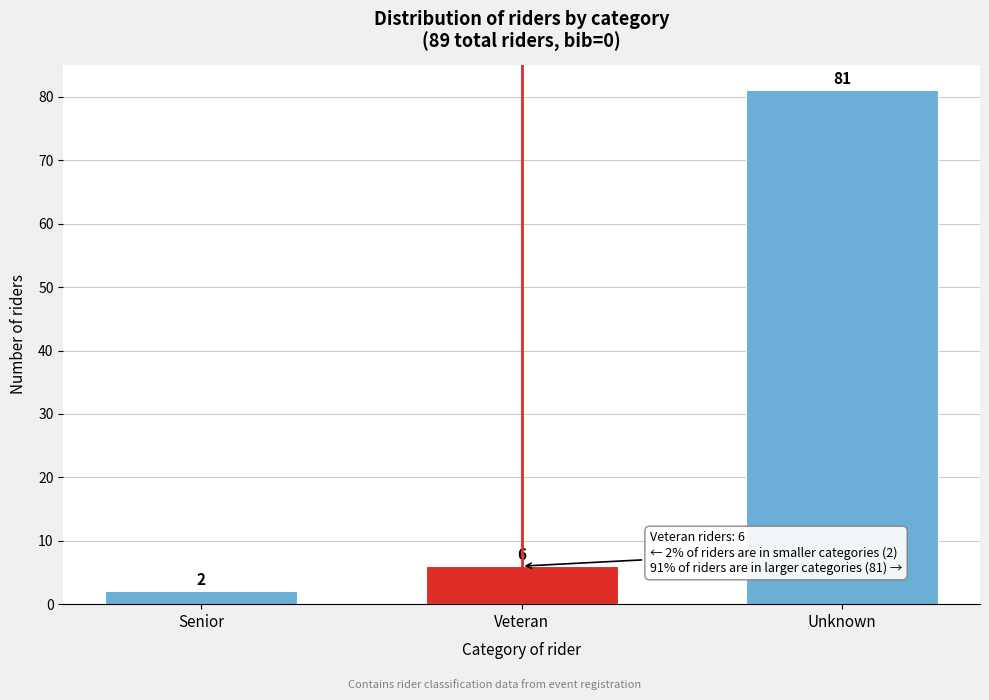

Reading left to right, extract all data points from this chart.

2	6	81